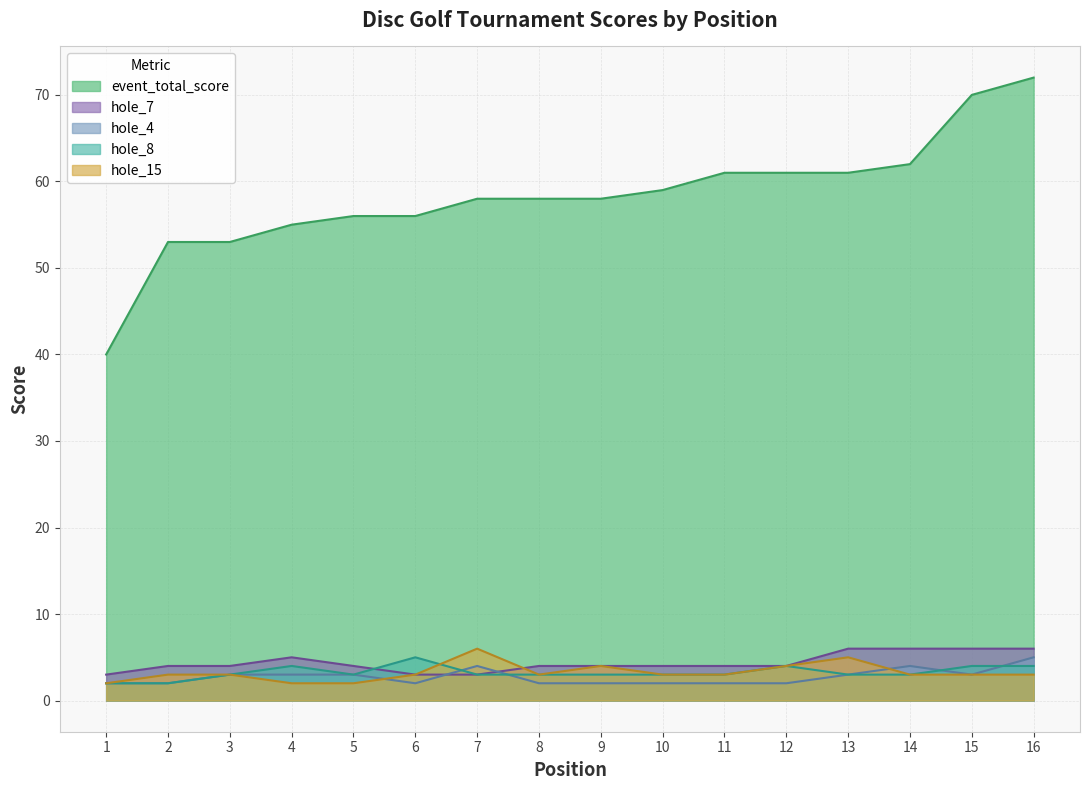

What is the spread (max minus min) of values at 10?

57